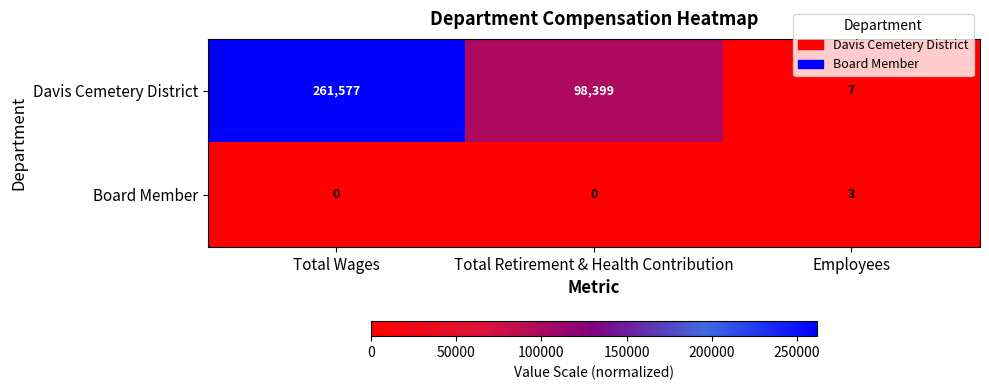

Which category has the highest value in the Board Member series?

Employees